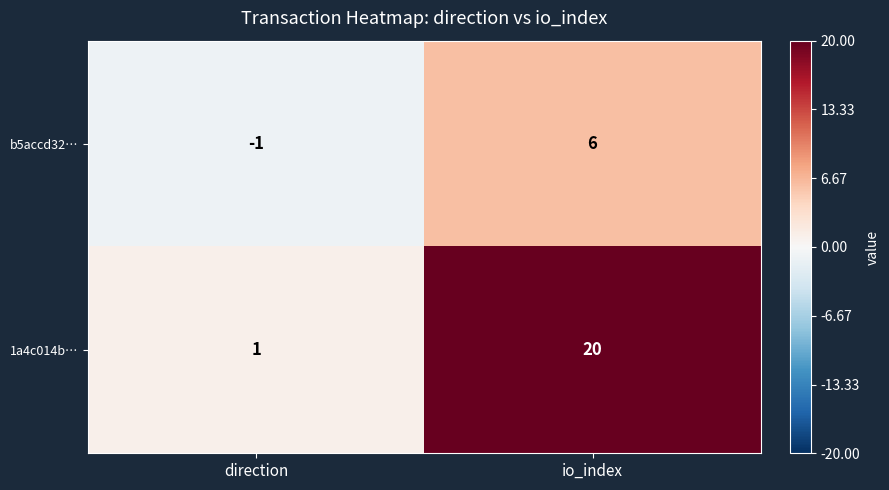

How many series are shown in this chart?

2